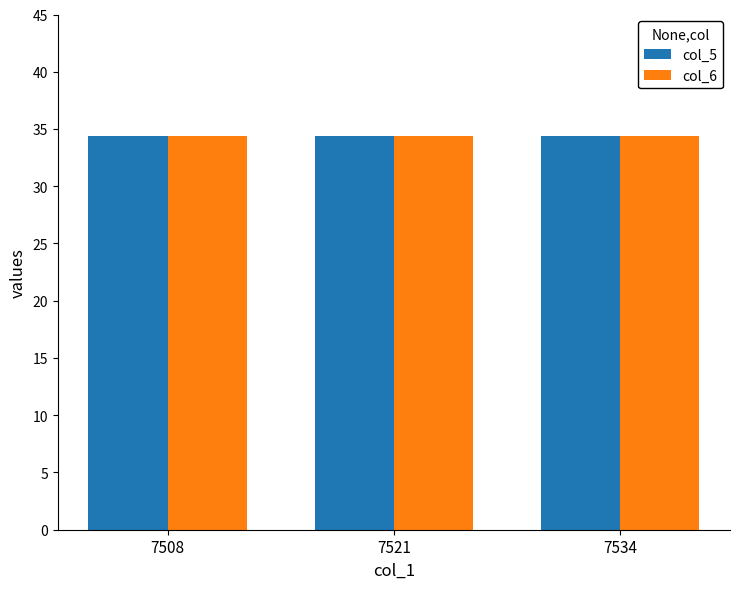

What is the sum of the col_5 values at 7521 and 7534?

68.8